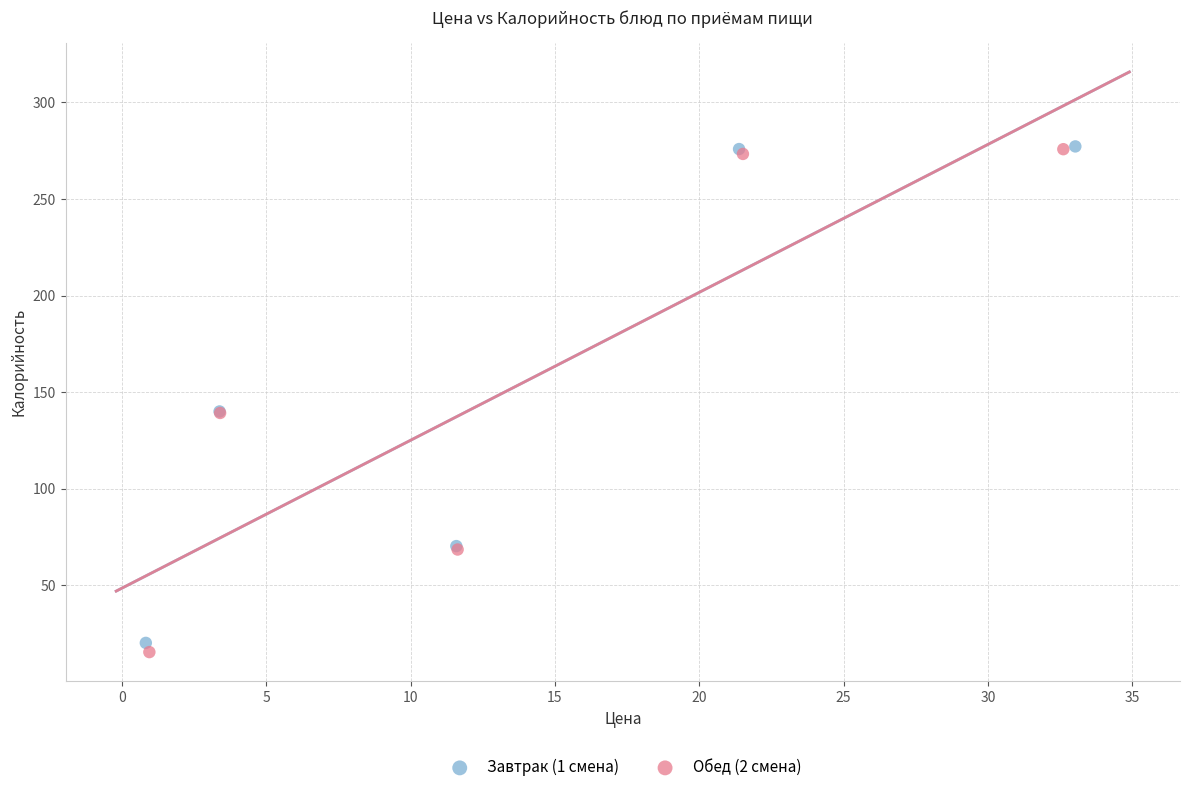

What are all the series names shown in the legend?

Завтрак (1 смена), Обед (2 смена)